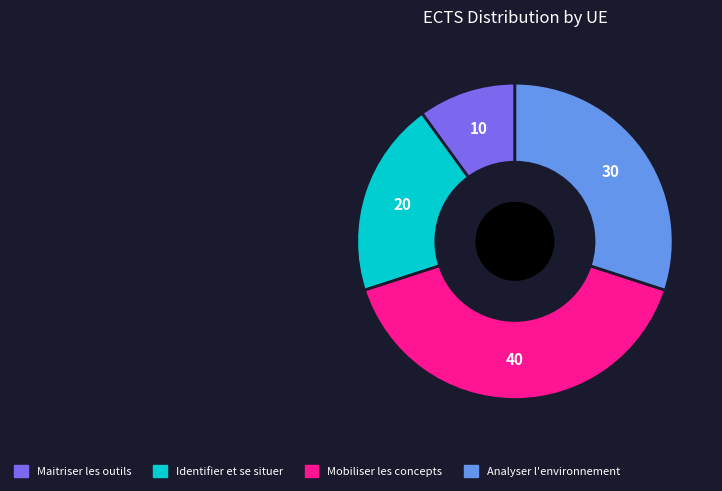

Does any single category account for the majority?

No